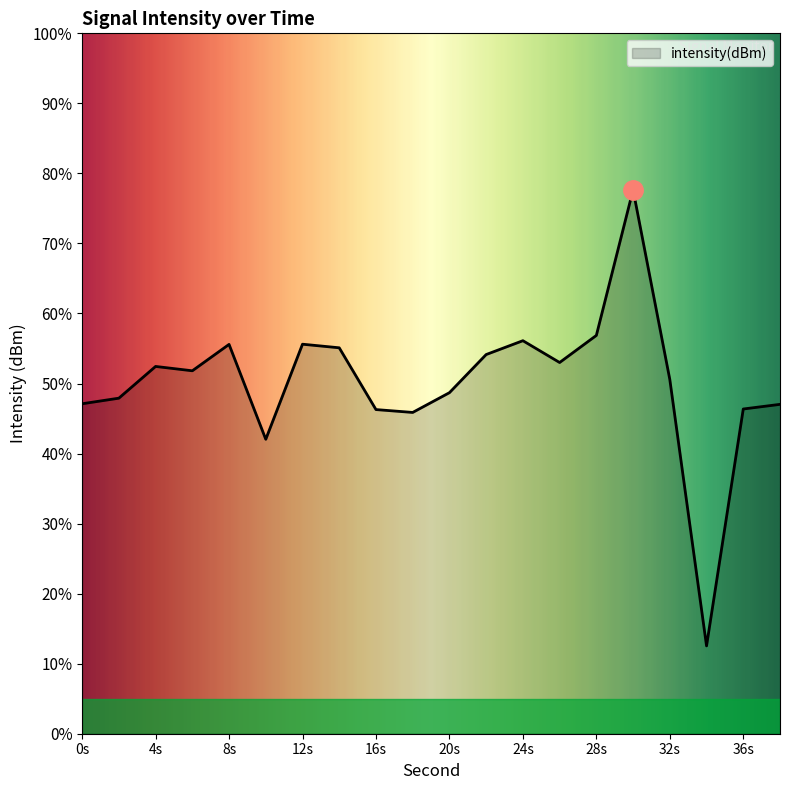

Which category has the highest value across all series?

30